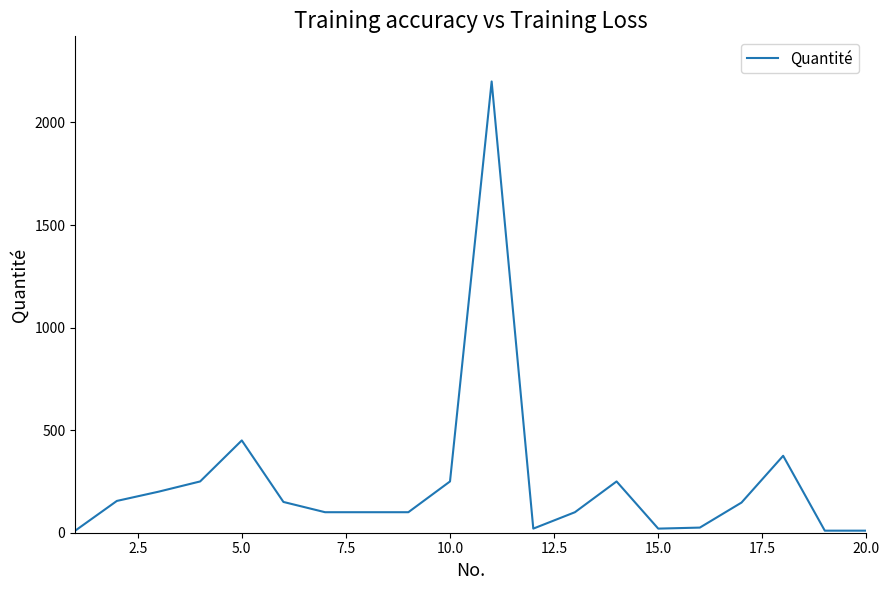

What is the difference between the maximum and minimum values?

2190